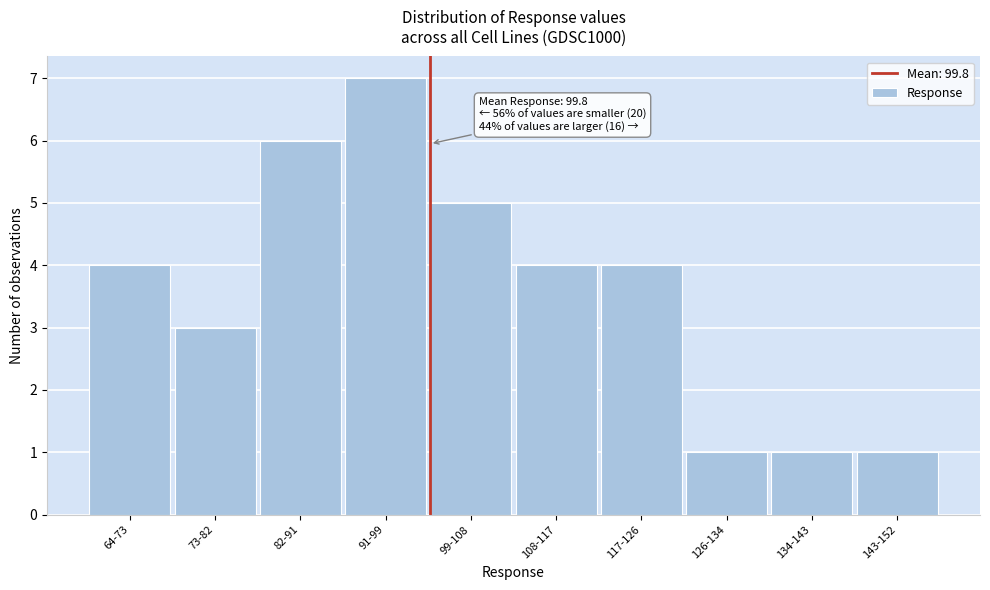

Reading left to right, what are all the values shown in this chart?

64-73=4	73-82=3	82-91=6	91-99=7	99-108=5	108-117=4	117-126=4	126-134=1	134-143=1	143-152=1